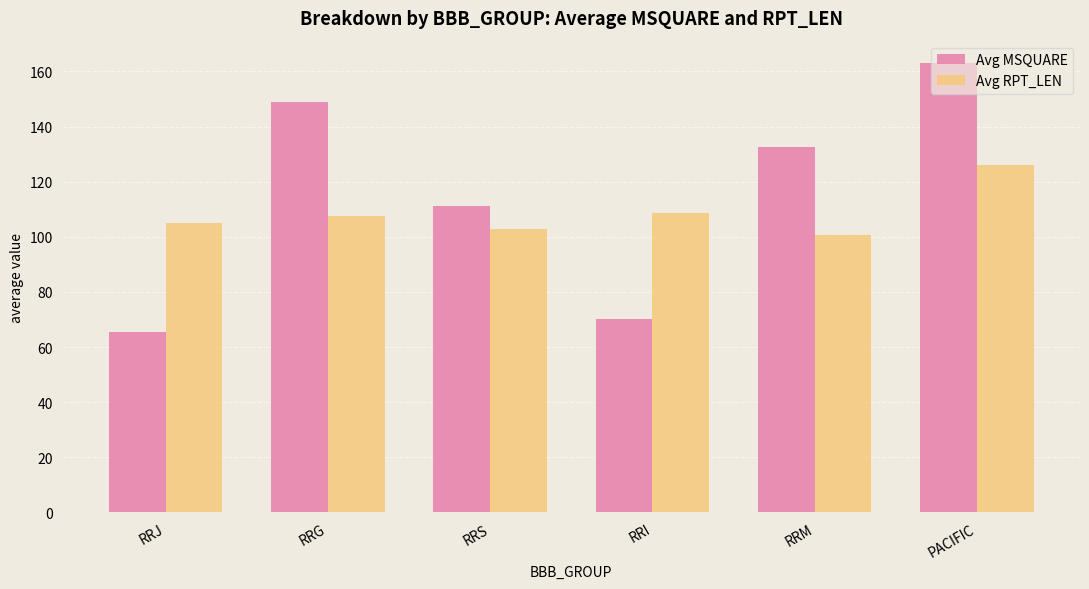

How many categories are shown in the chart?

6